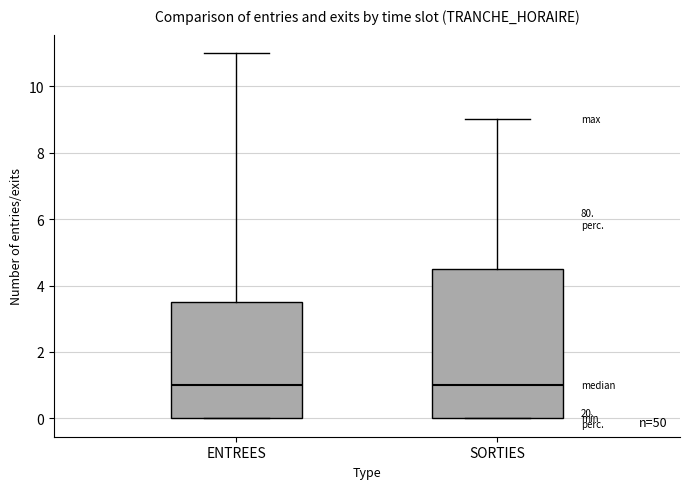

Reading left to right, read every box against the y-axis: the position of its median line, the range the box covers, and the ends of its whiskers. The values are not printed on the chart, so give them approximately, as read against the axis.

ENTREES: median 1.0, box 0.0 to 3.6, whiskers 0.0 to 11.0
SORTIES: median 1.0, box 0.0 to 4.6, whiskers 0.0 to 9.0